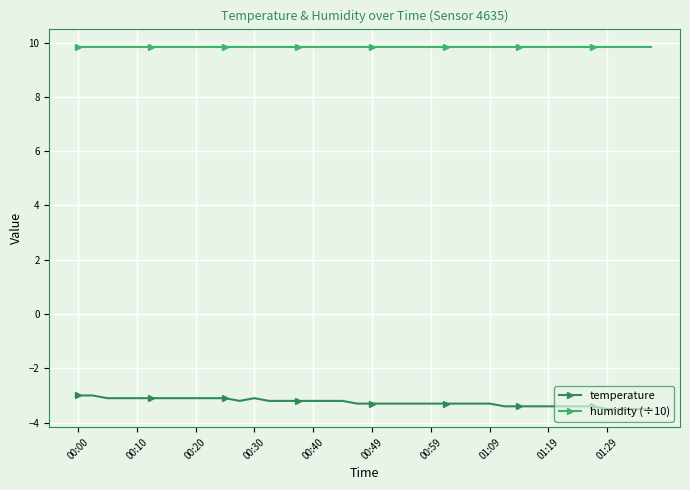

What is the difference between the second highest and second lowest values in the temperature series?

0.5